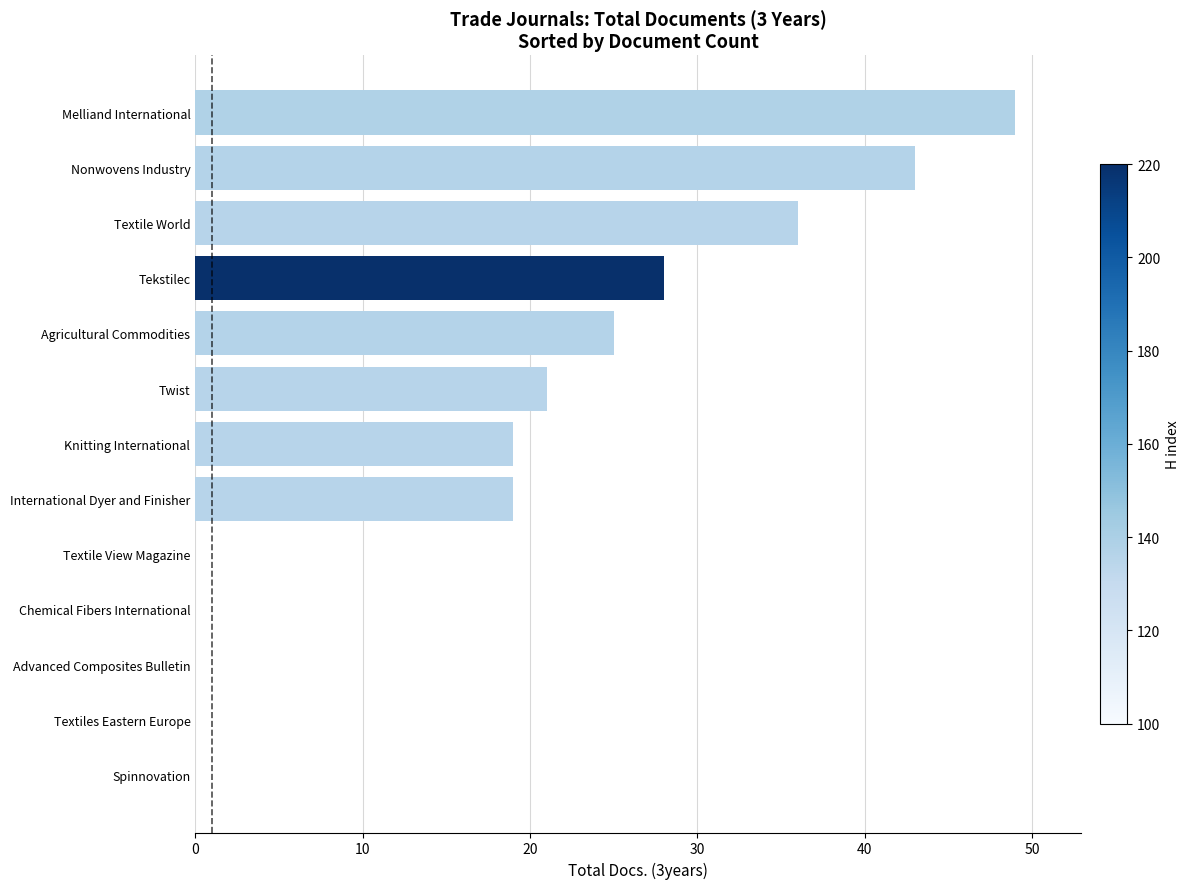

The value at International Dyer and Finisher is 12. True or false?

False